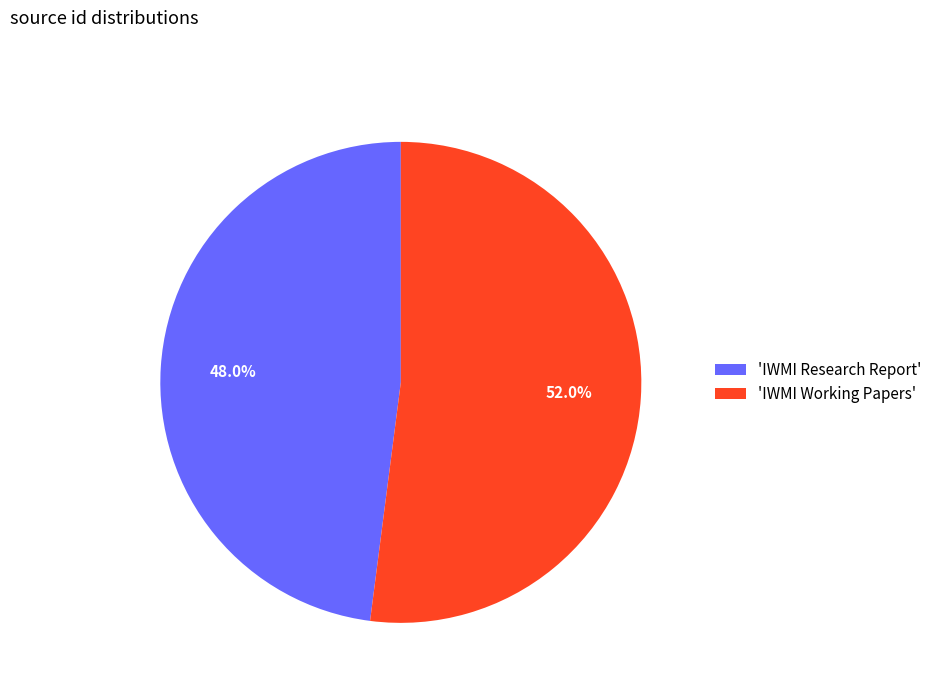

What is the smallest slice in the pie chart?

'IWMI Research Report'